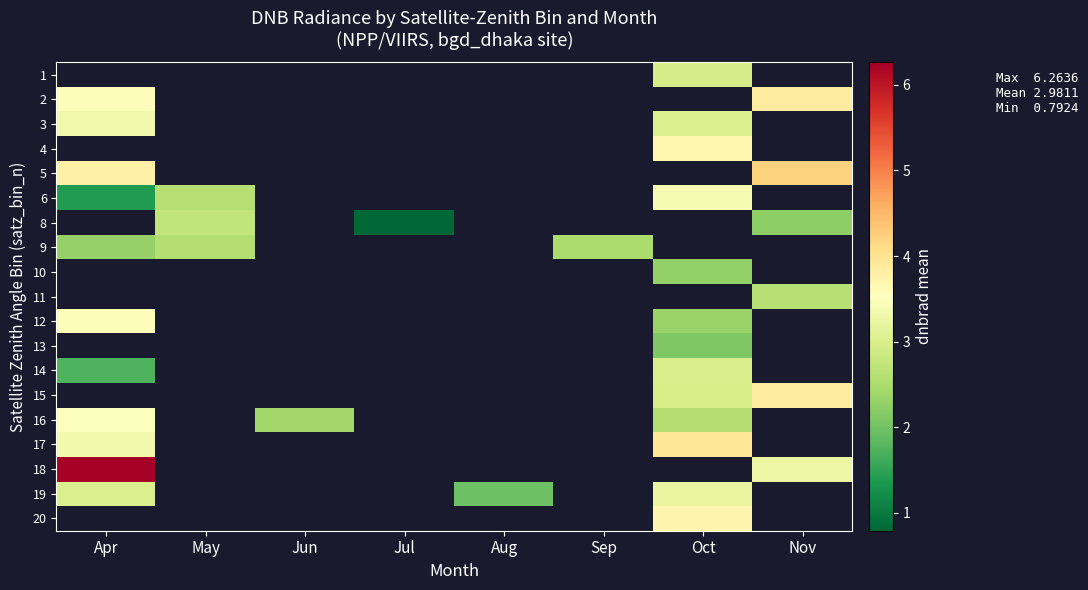

List the series in order of their peak value, highest first.

1, 4, 18, 5, 2, 3, 19, 20, 17, 6, 8, 9, 10, 11, 12, 13, 14, 15, 16